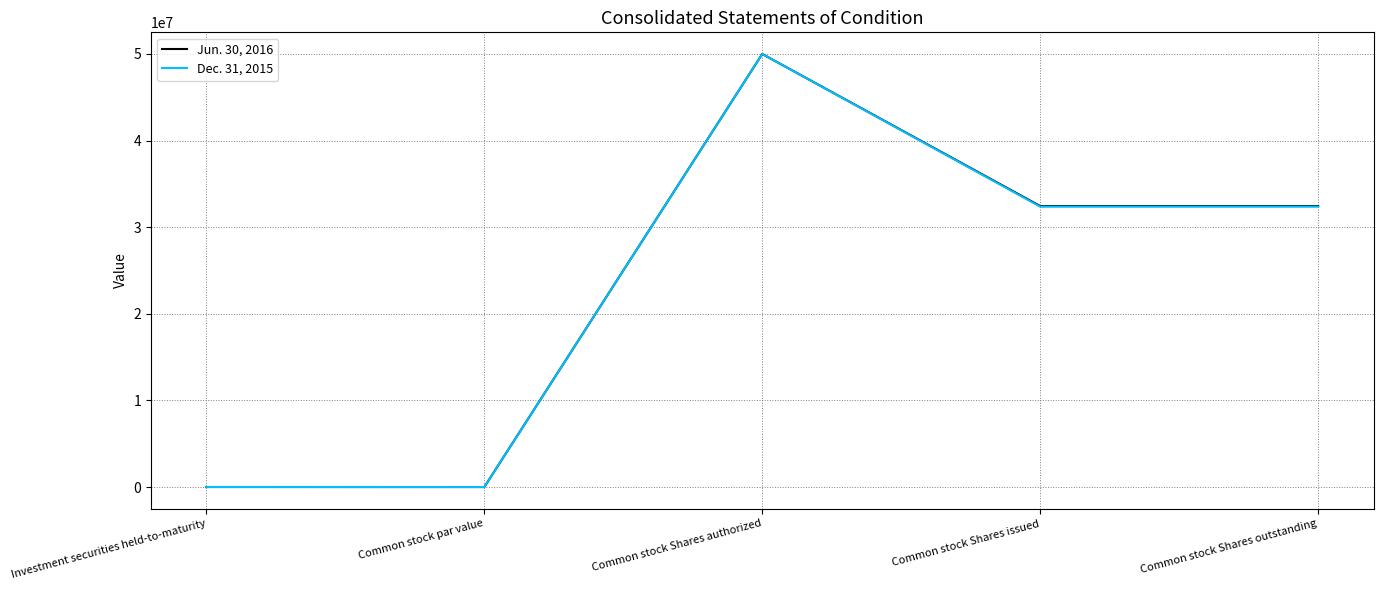

Rank the series by their average value, from highest to lowest.

Jun. 30, 2016, Dec. 31, 2015